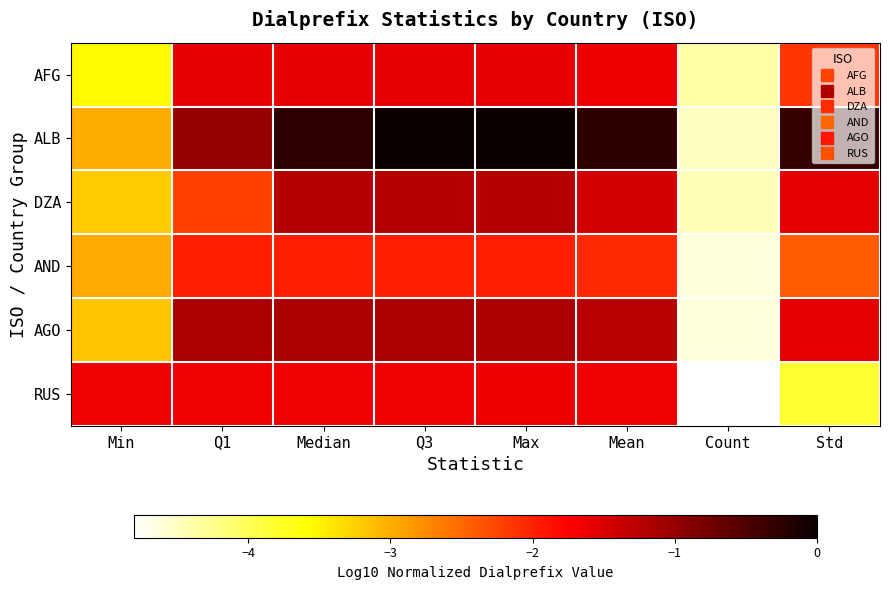

Which series has the largest total across all categories?

ALB